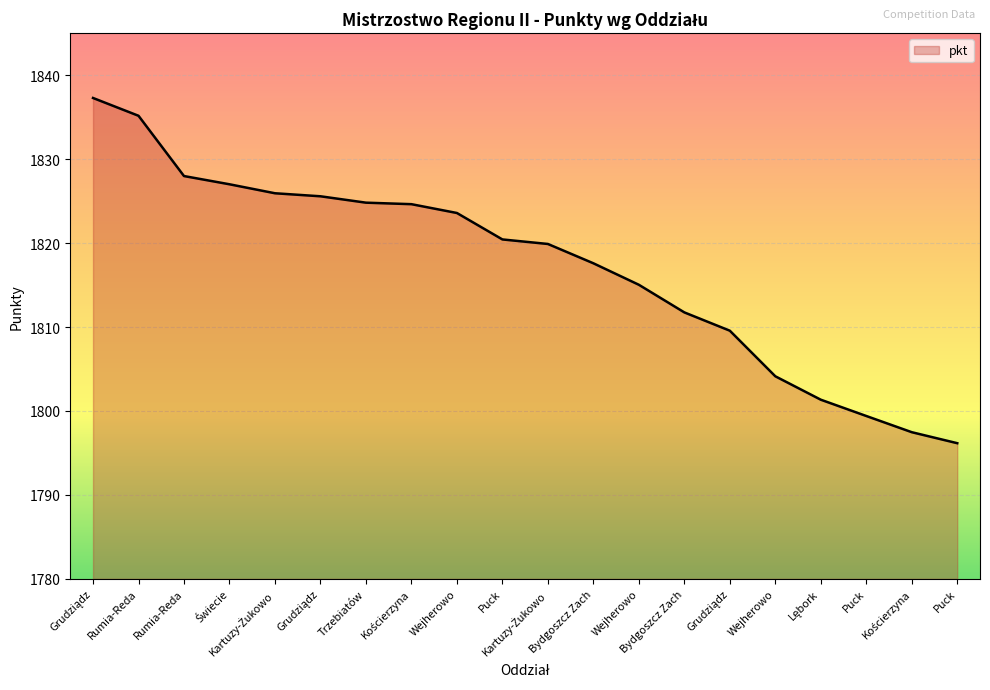

What is the sum of all values?

36344.7